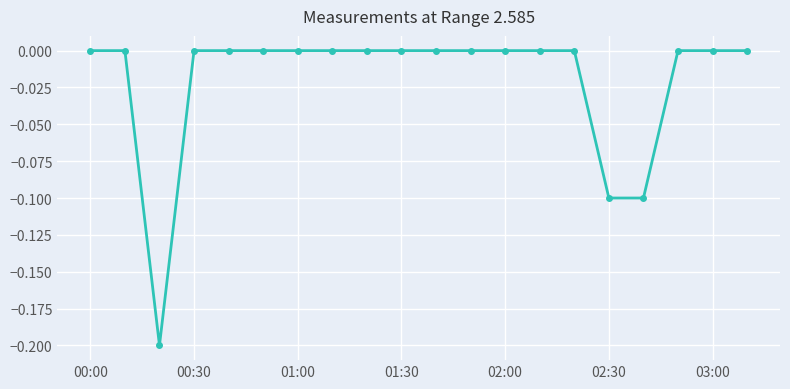

What is the sum of all values?

-0.4